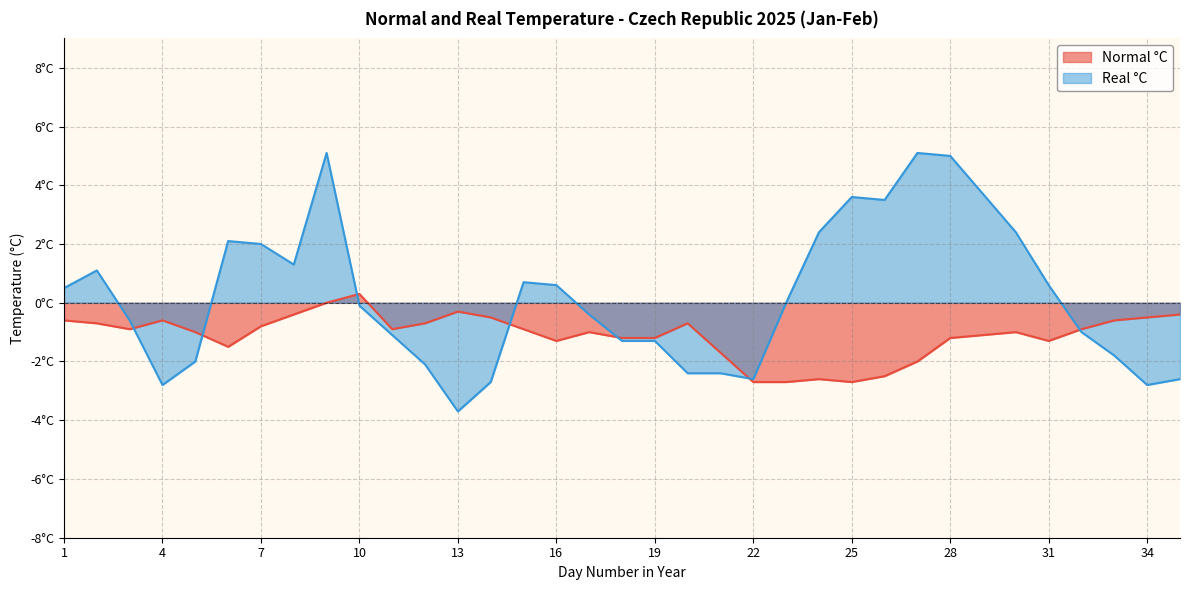

What value does the Real °C series have at 27?

5.1